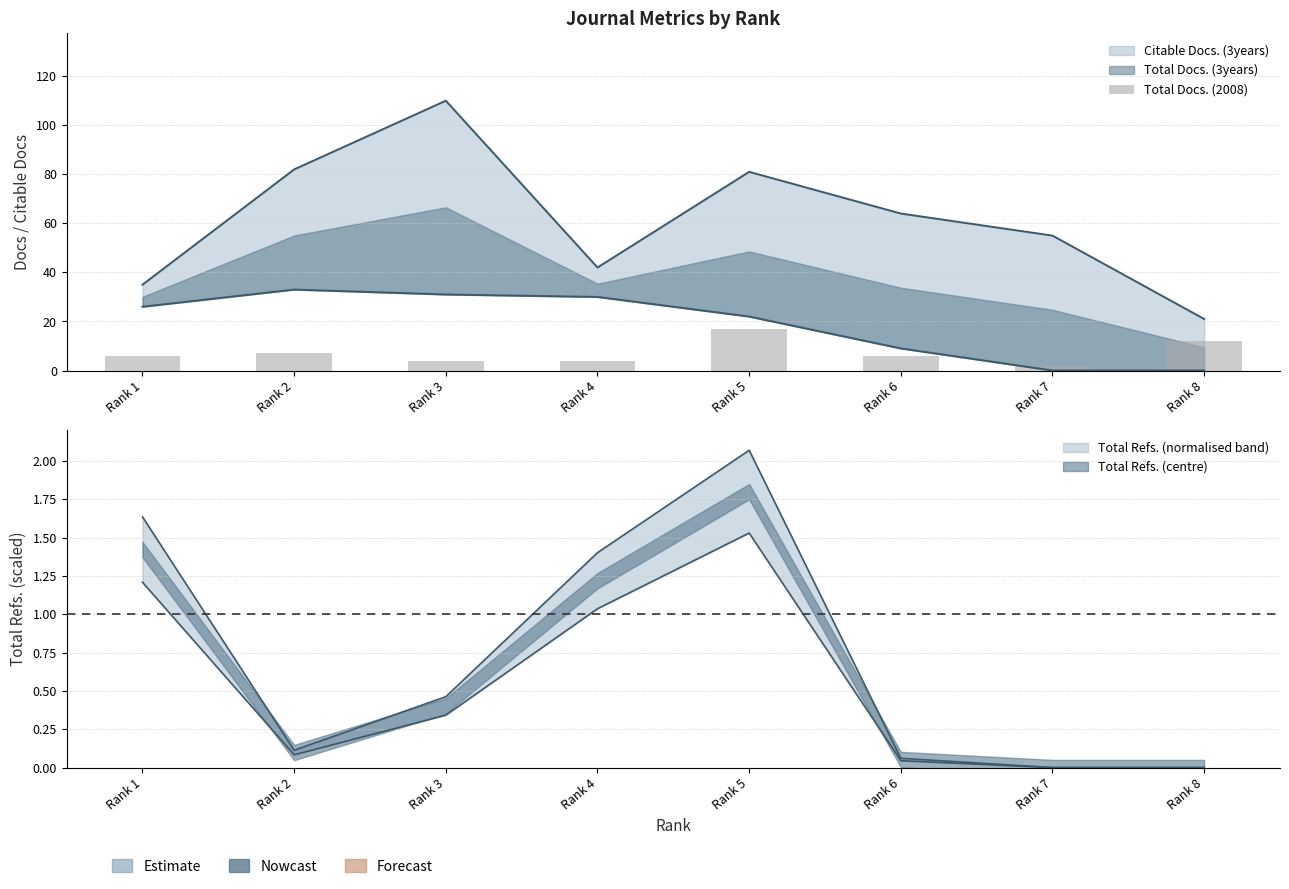

How many values are between 4 and 12?

6